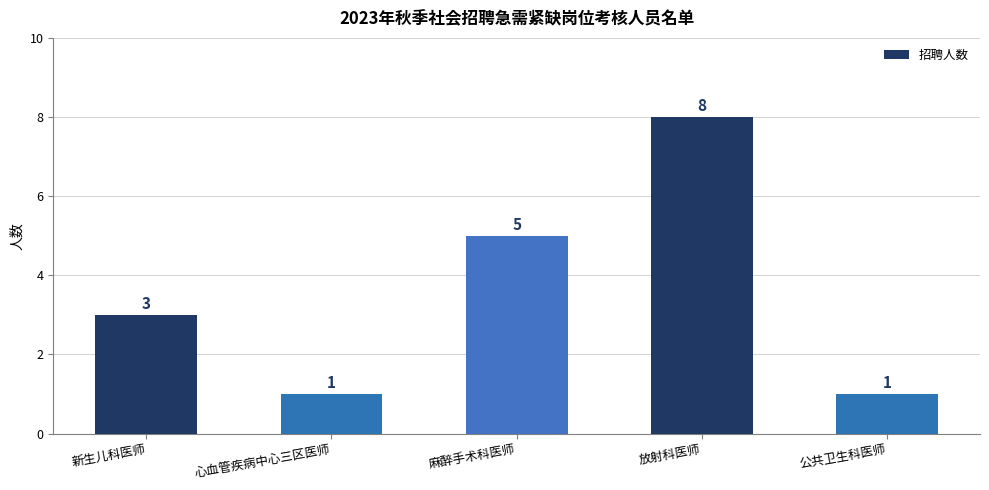

Count the number of categories in the chart.

5